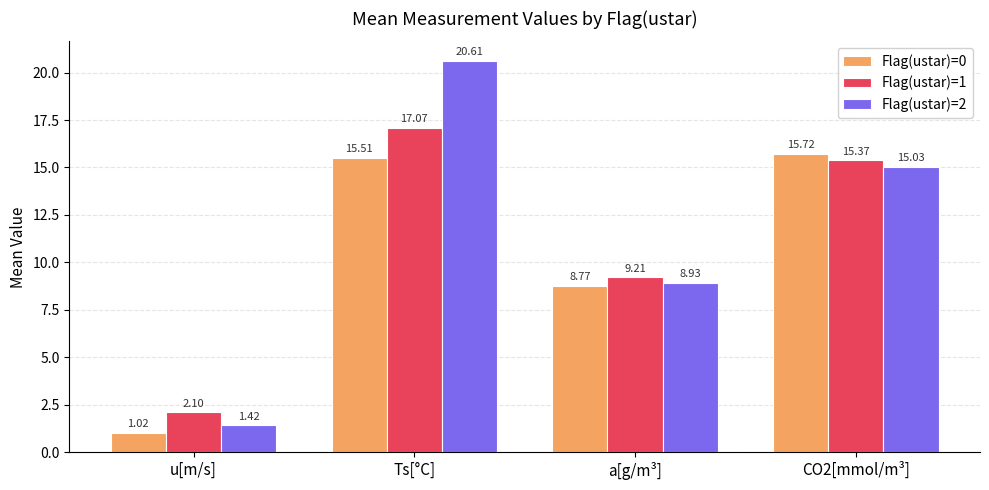

What is the difference between the second highest and minimum values in the Flag(ustar)=2 series?

13.6